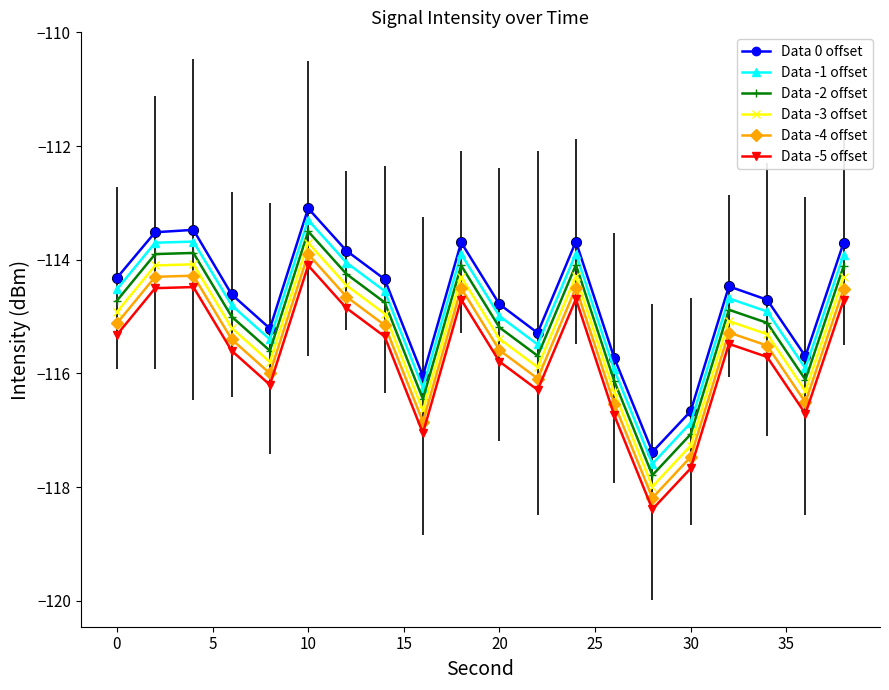

How many data points in Data 0 offset are less than -114?

13